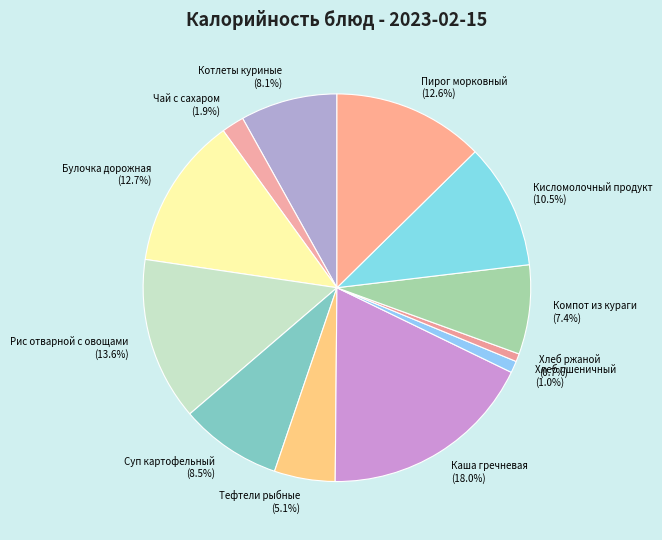

What percentage is the Хлеб ржаной slice, to the nearest percent?

1%